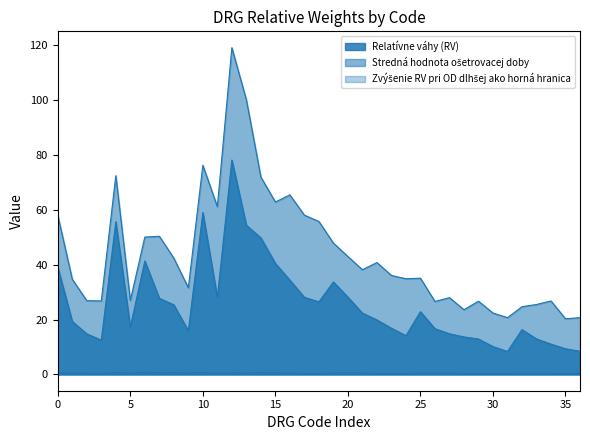

What is the average value of the Relatívne váhy (RV) series?

26.0